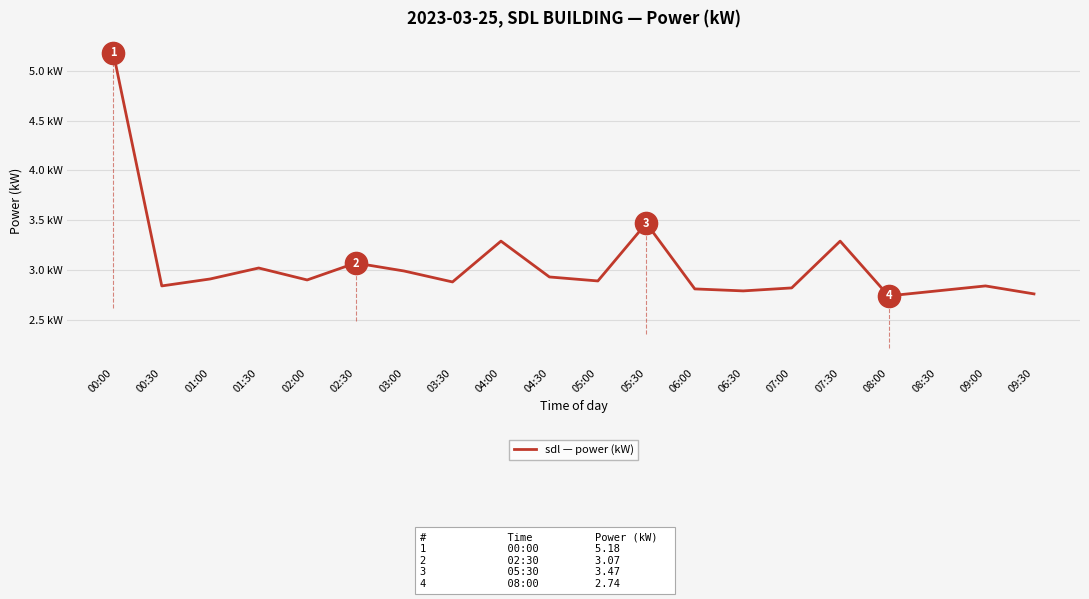

What is the difference between the maximum and minimum values?

2.4